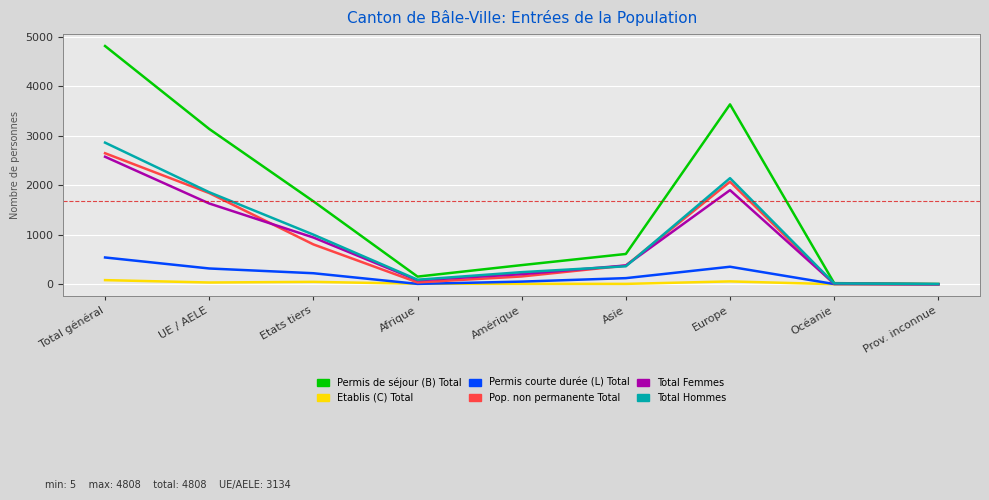

What is the greatest value displayed?

4808